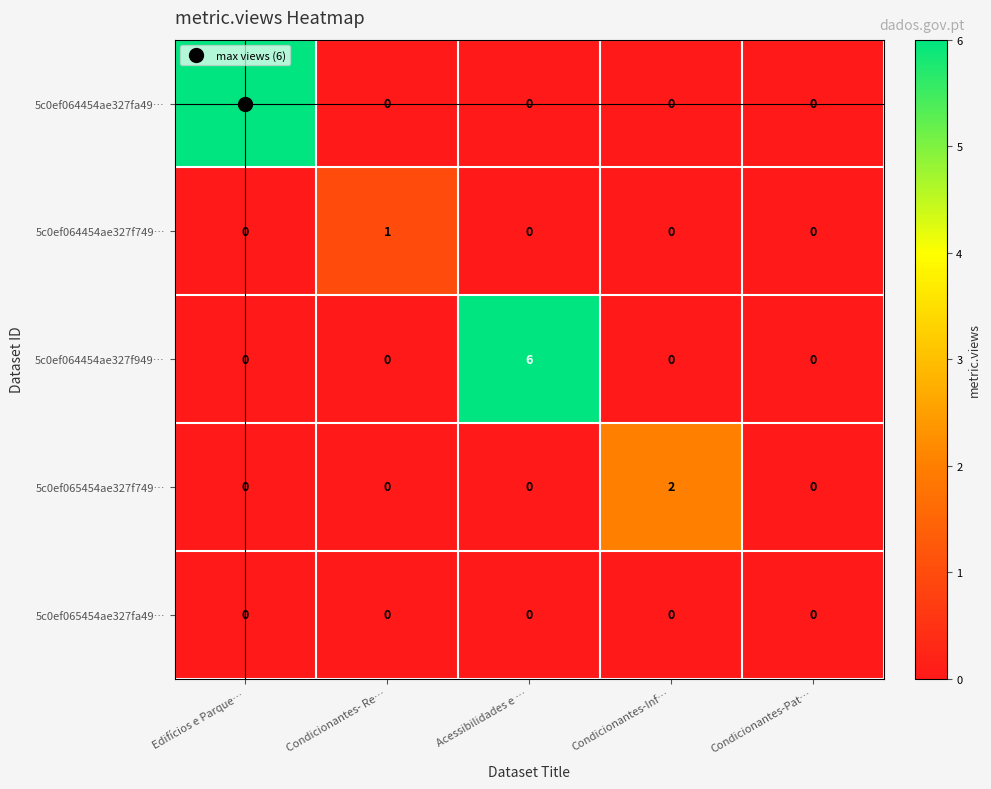

What is the greatest value displayed?

6